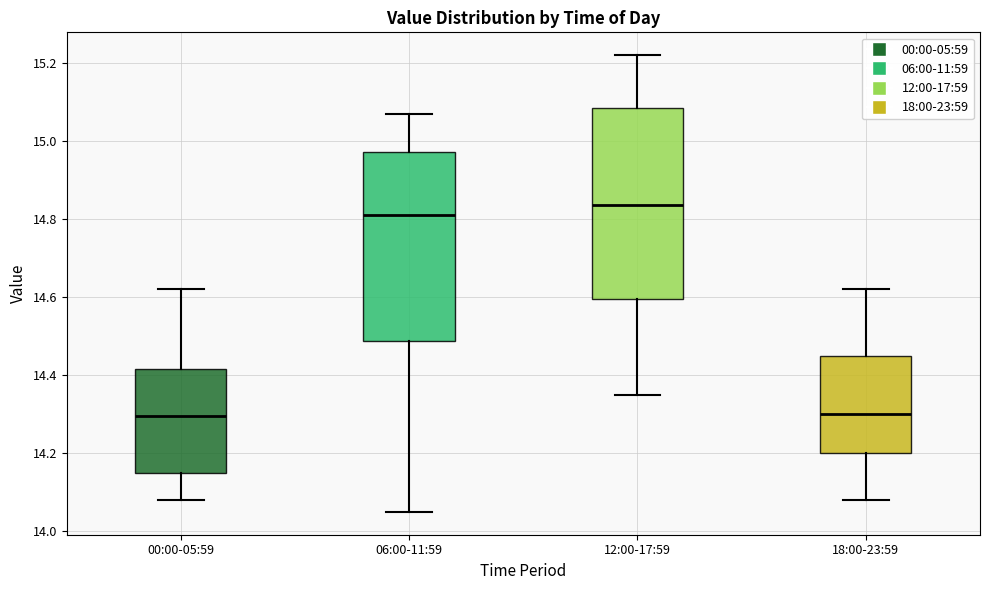

Where does the upper whisker of the box for 18:00-23:59 end on the y-axis? The values are not printed on the chart, so give them approximately, as read against the axis.

14.62